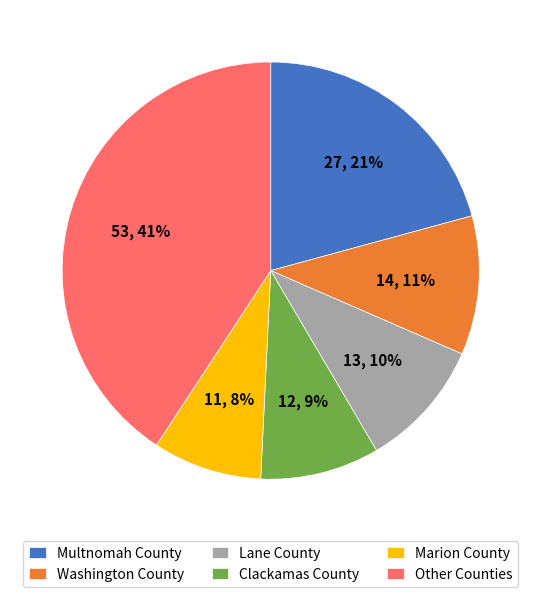

To the nearest percent, what is the combined percentage of Clackamas County and Washington County?

20%